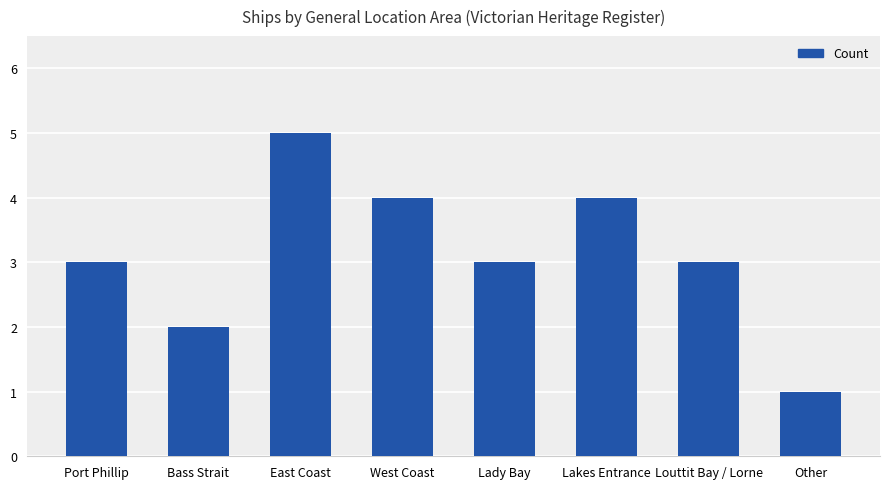

The chart shows a value of 1 at Louttit Bay / Lorne. True or false?

False